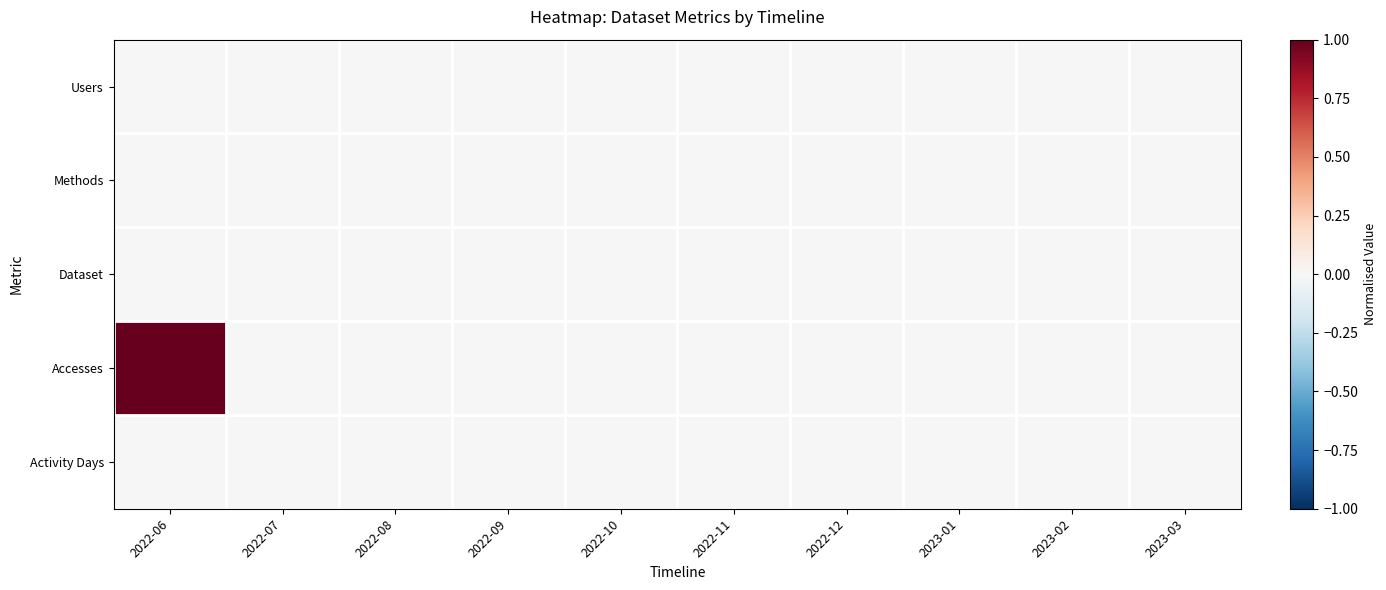

At how many categories does at least one series exceed 0?

3